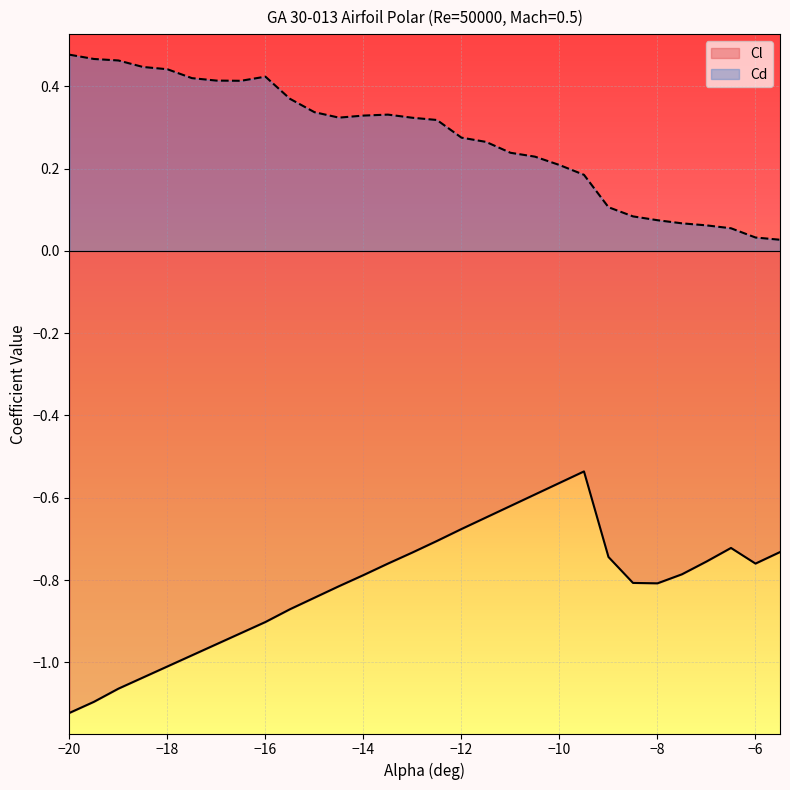

What is the total value across all series at -9?

-0.6